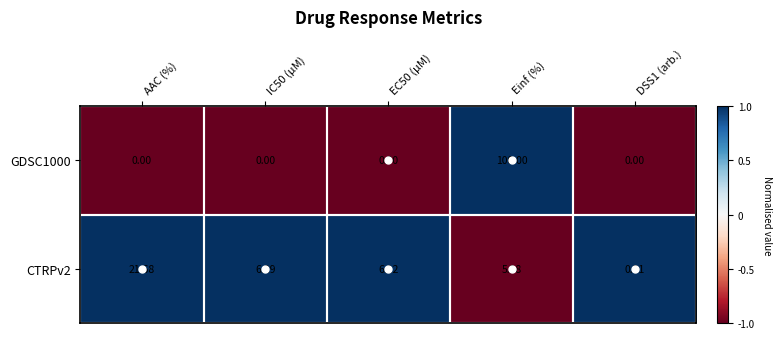

At which label does CTRPv2 first exceed 6?

AAC (%)